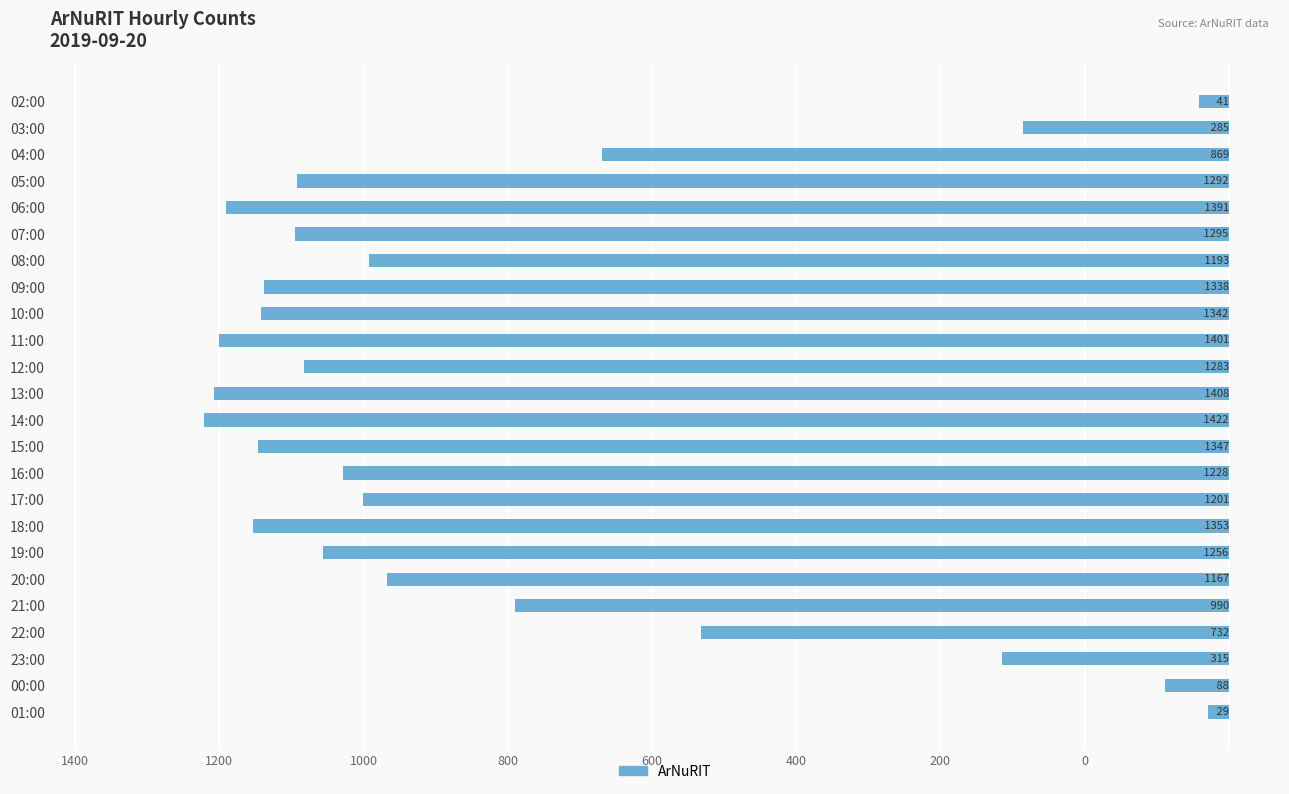

Does the chart contain any negative values?

Yes